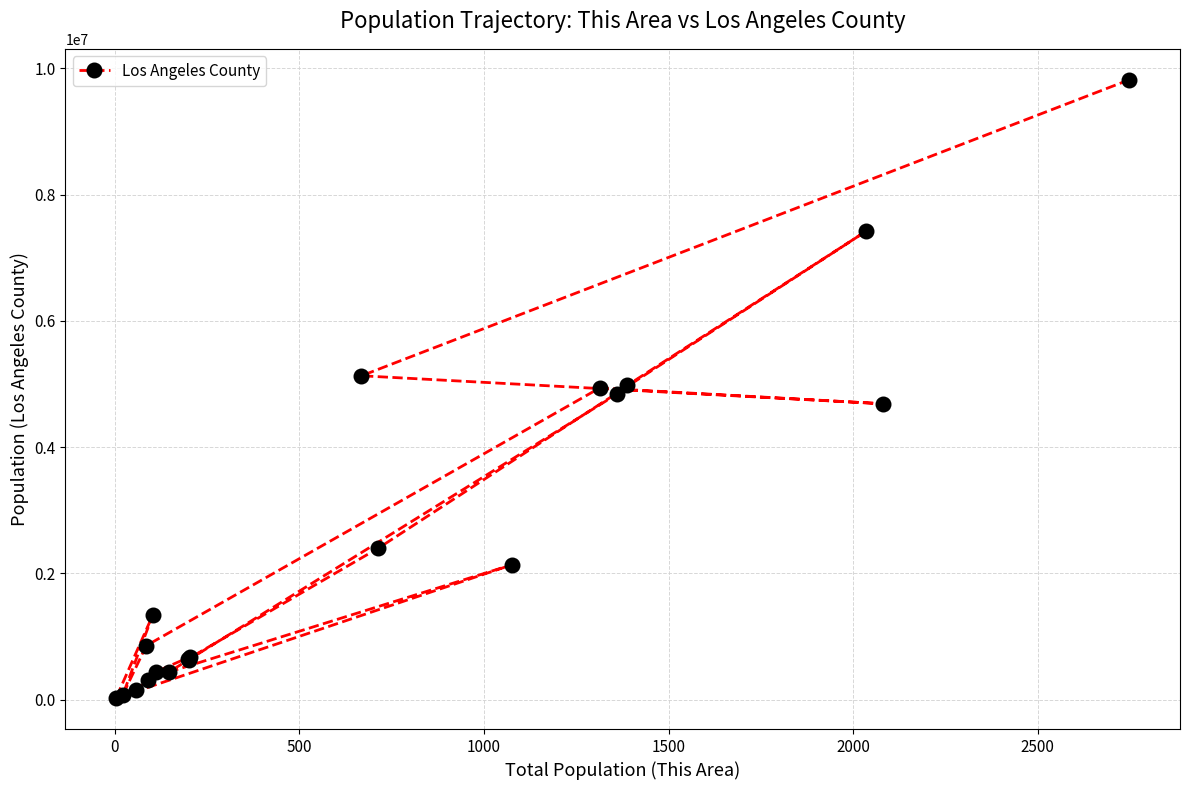

How many lines are shown in the chart?

1